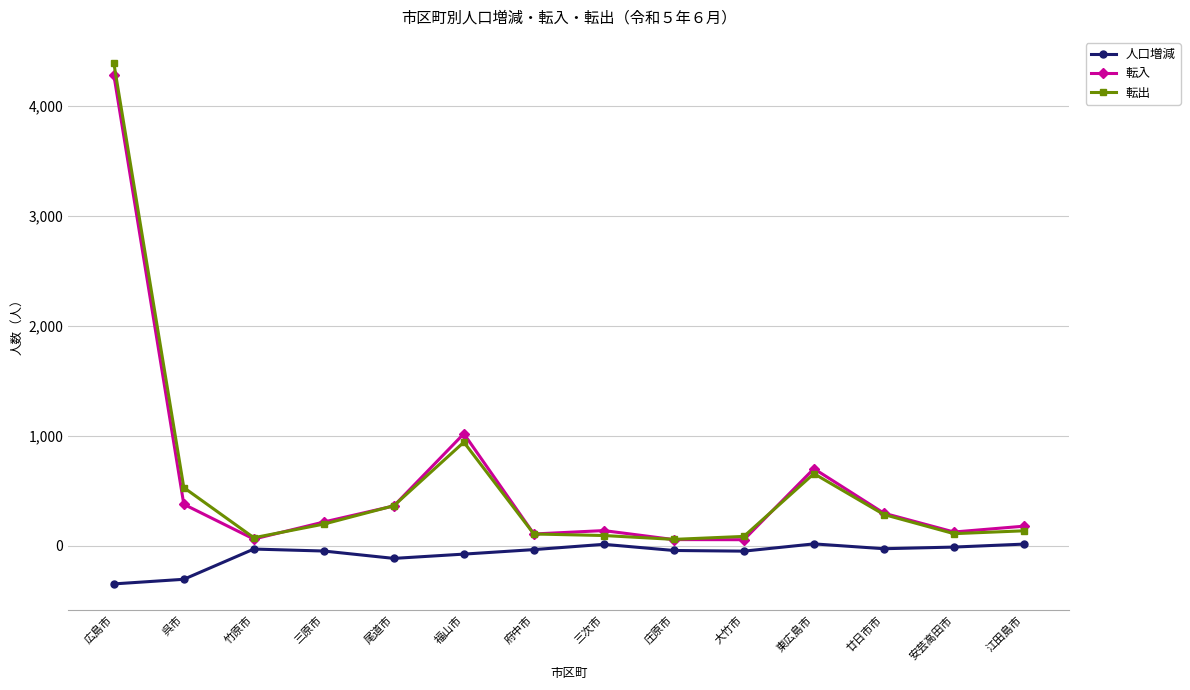

At which category does 転入 reach its first local valley?

竹原市